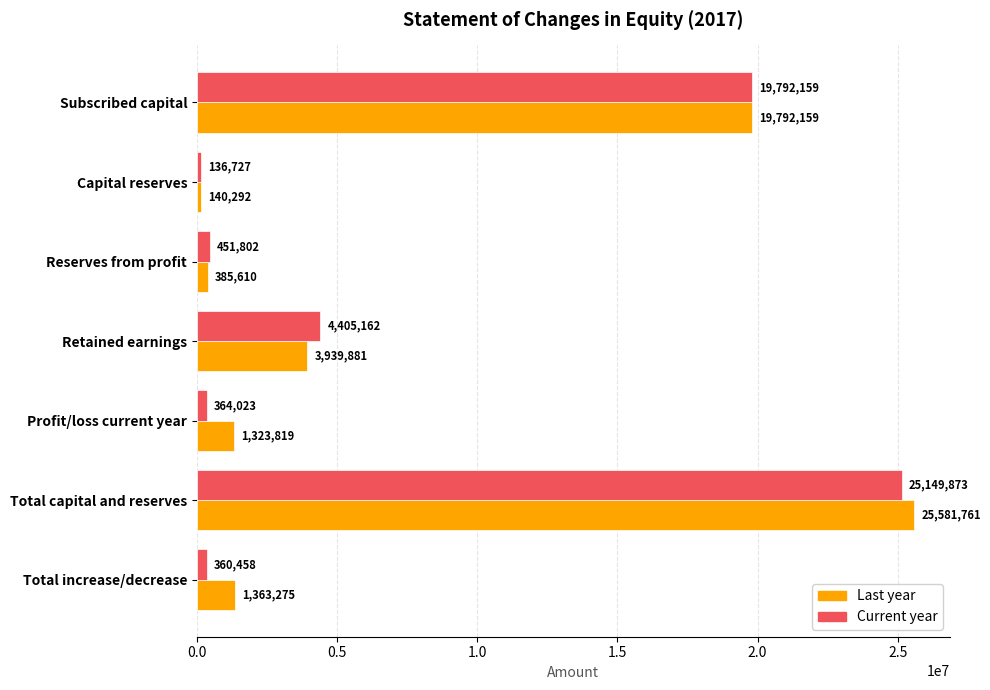

Rank the series by their average value, from highest to lowest.

Last year, Current year